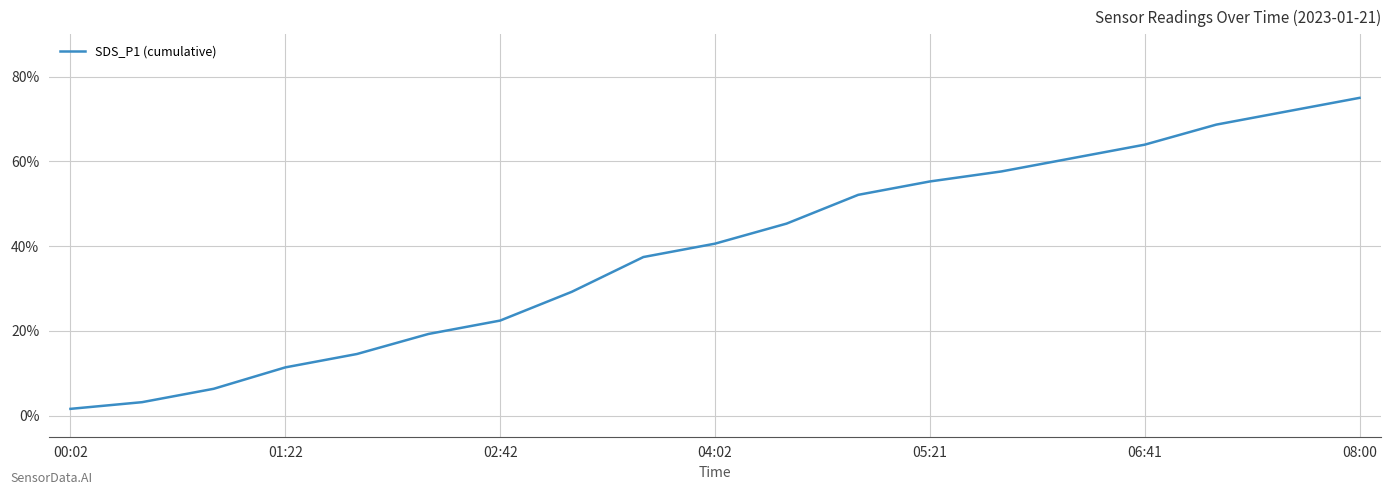

What is the greatest value displayed?

75.0